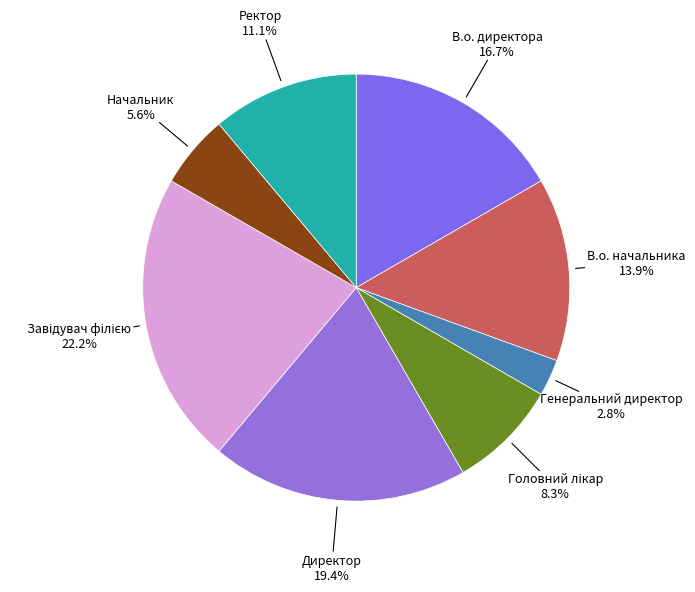

How many slices are in this pie chart?

8